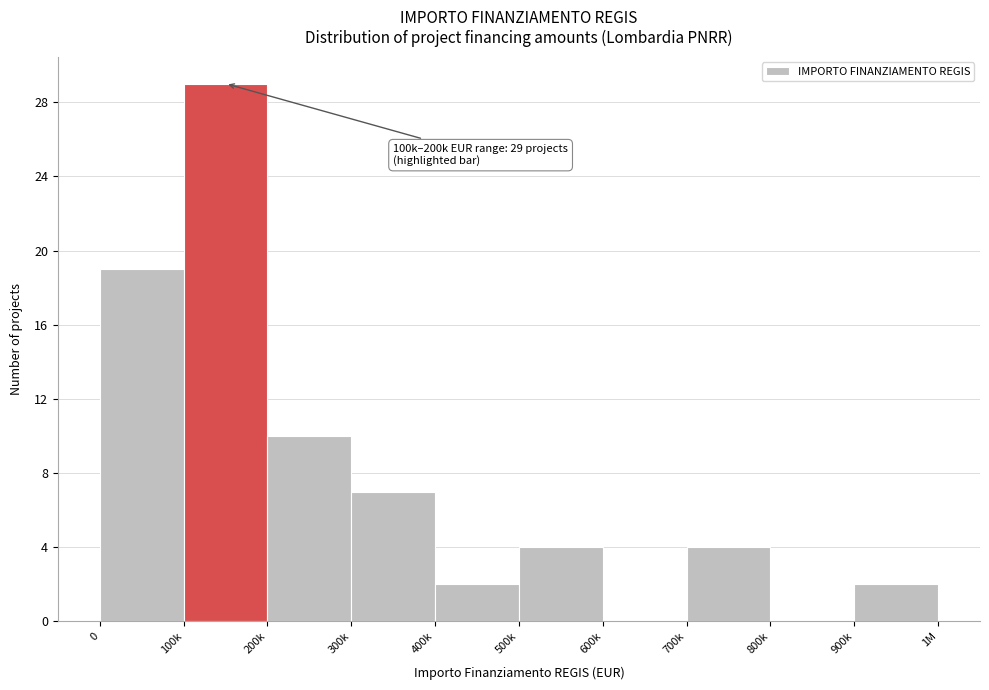

Reading left to right, transcribe all the data shown in this chart.

0=19	100k=29	200k=10	300k=7	400k=2	500k=4	600k=0	700k=4	800k=0	900k=2